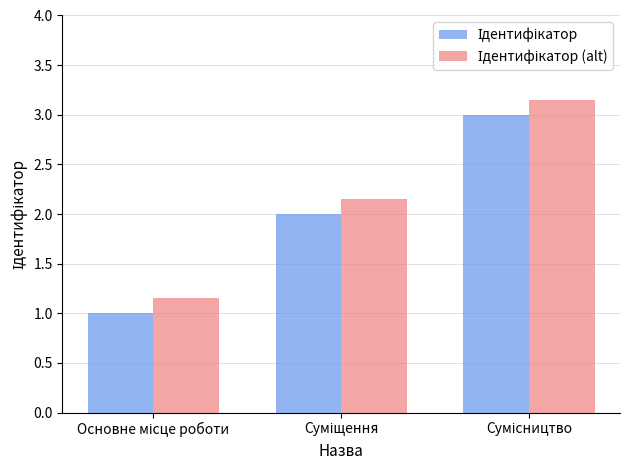

How many bars are there in each group?

2